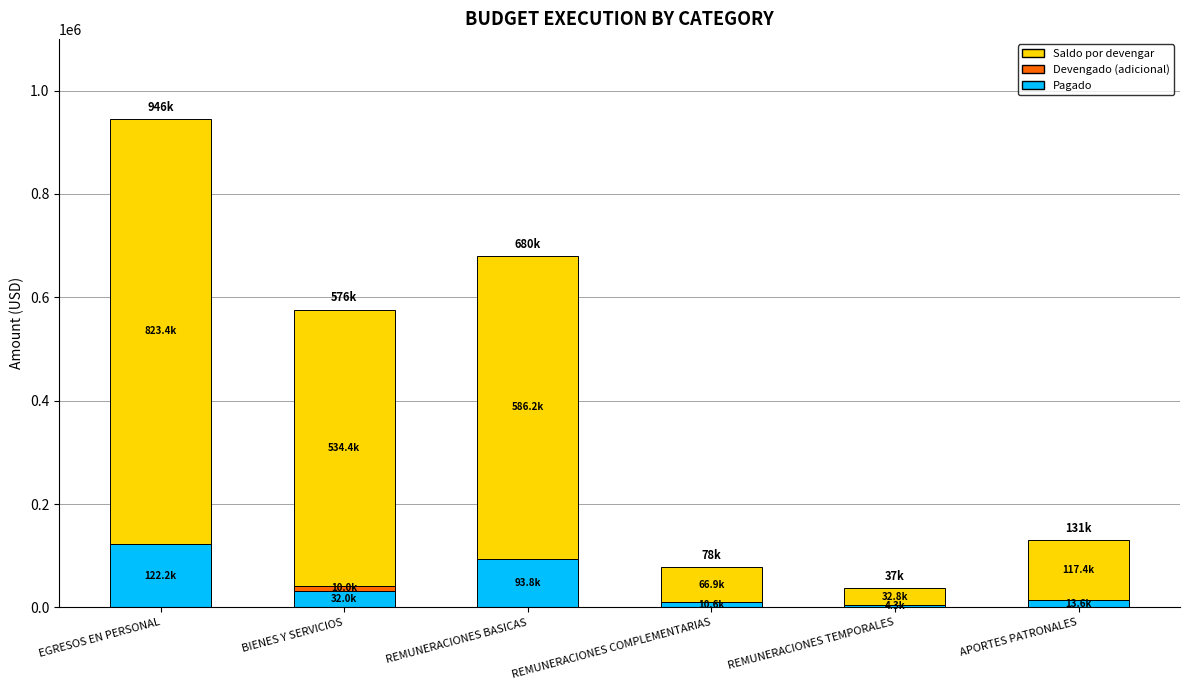

At which label does Pagado reach its peak?

EGRESOS EN PERSONAL